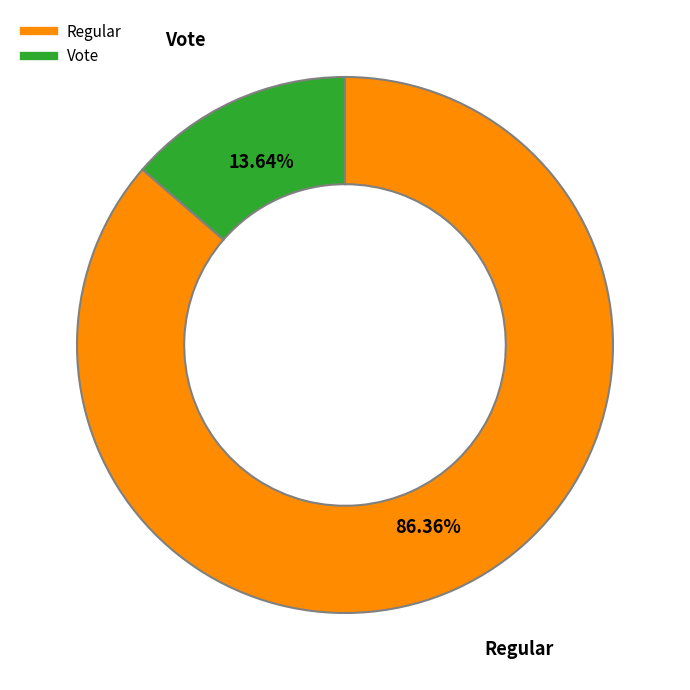

What is the smallest slice in the pie chart?

Vote